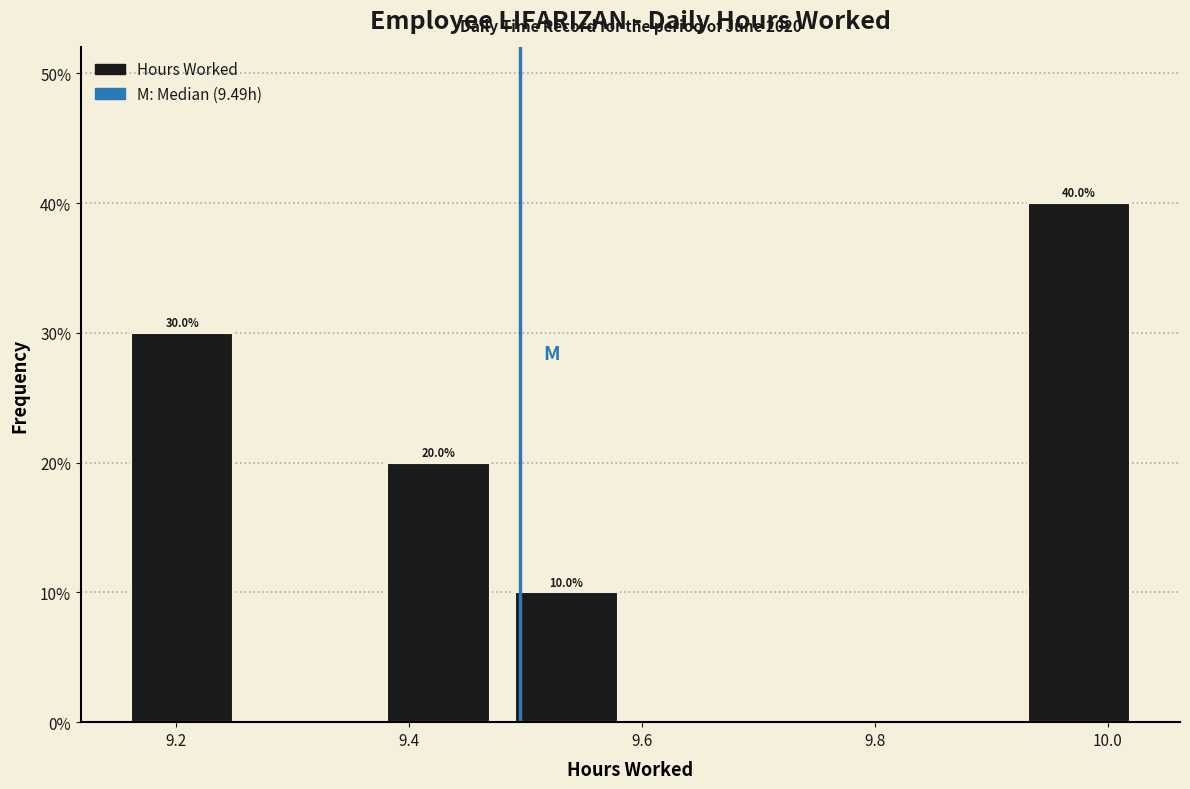

Which range on the x-axis has the tallest bar?

9.92 to 10.03